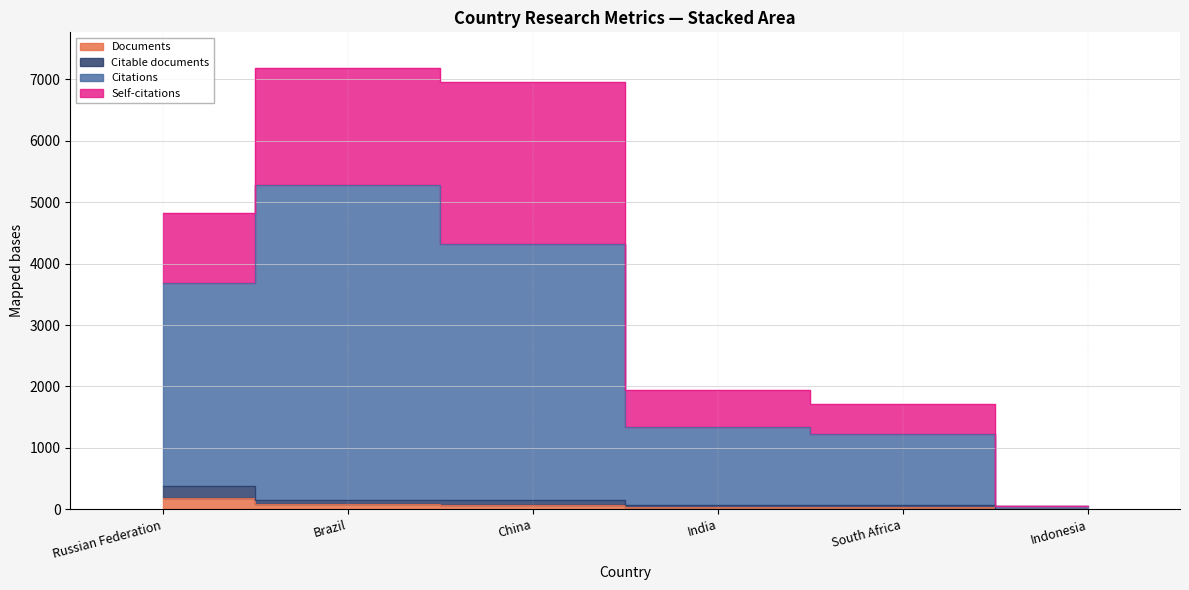

What is the difference between the maximum and minimum values in the Citations series?

5226